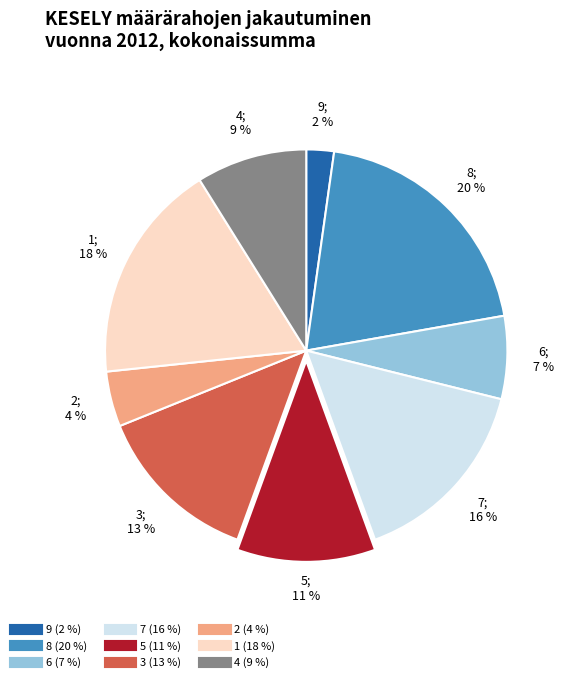

Between 1 and 3, which is larger?

1